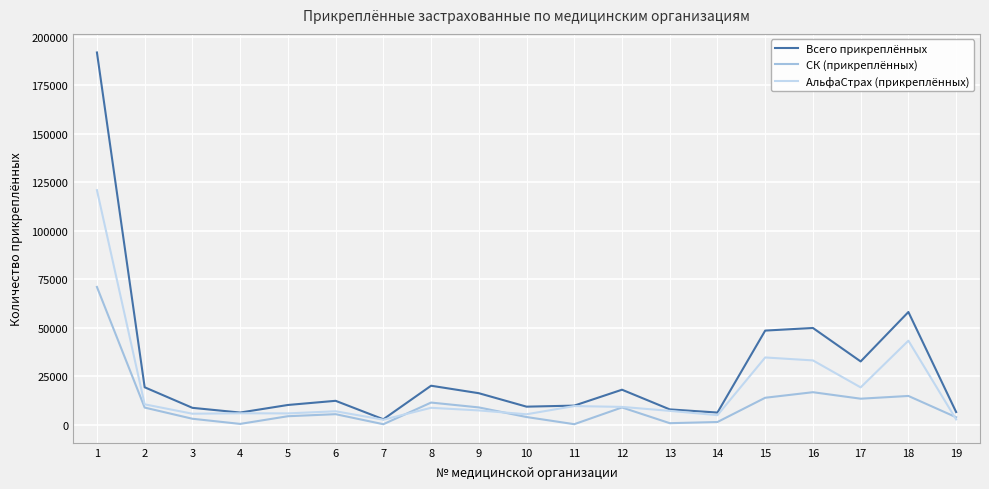

What is the difference between the АльфаСтрах (прикреплённых) values at 14 and 18?

38386